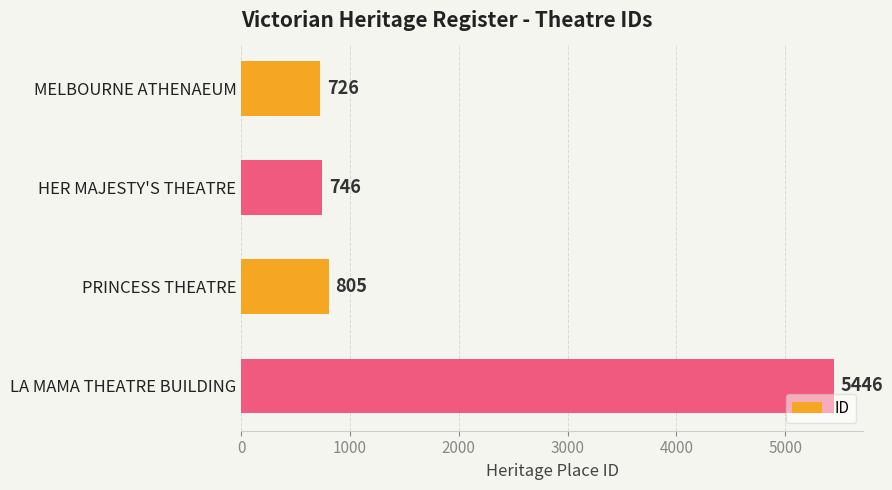

Rank the categories by value from highest to lowest.

LA MAMA THEATRE BUILDING, PRINCESS THEATRE, HER MAJESTY'S THEATRE, MELBOURNE ATHENAEUM